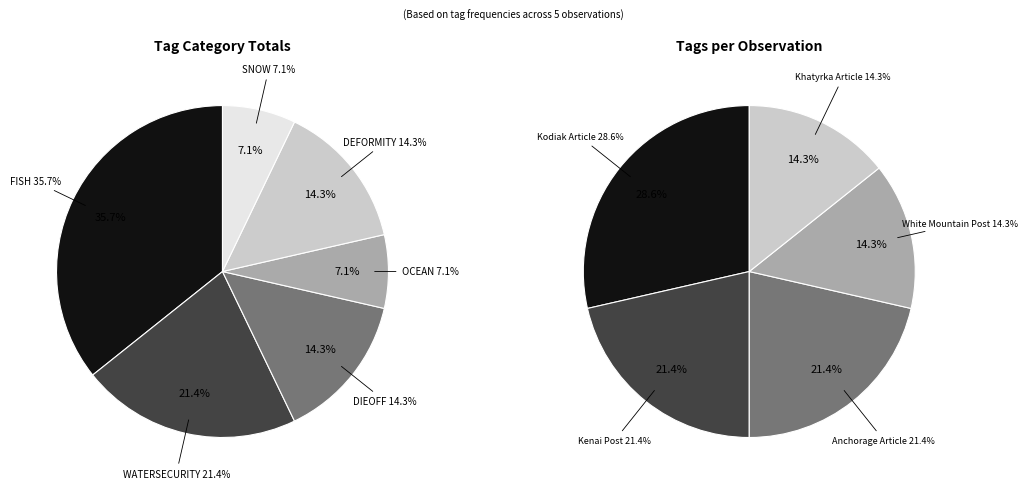

Which slice is the largest?

Kodiak Article